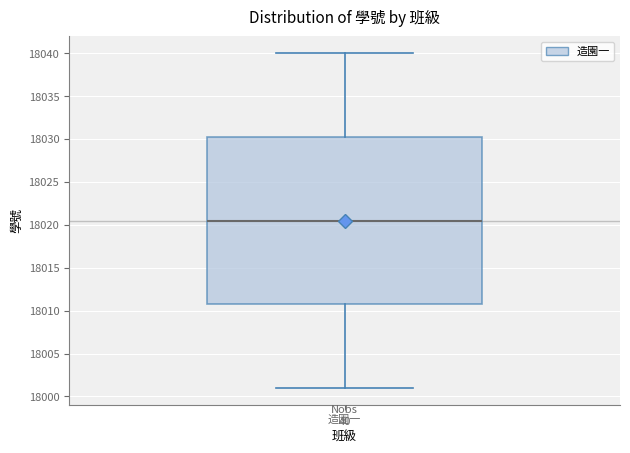

Transcribe this box plot: give where the median line is, the range the box spans, and where the two whiskers end, as read against the y-axis. The values are not printed on the chart, so give them approximately, as read against the axis.

median 18020.5, box 18011.0 to 18030.5, whiskers 18001.0 to 18040.0